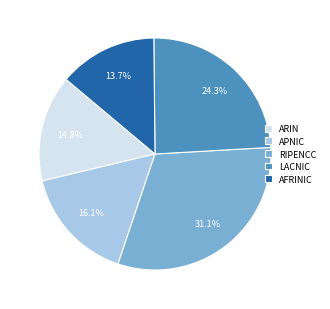

Is ARIN the majority of the pie?

No